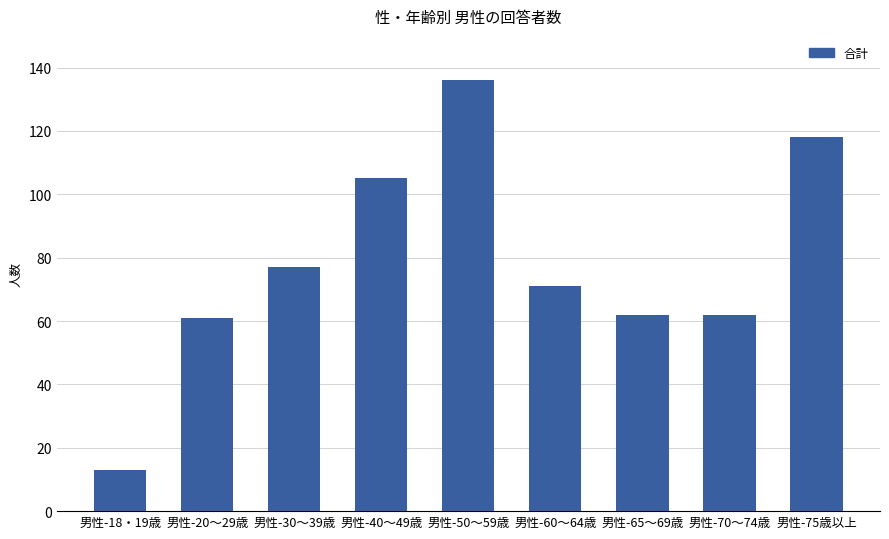

What is the approximate value at 男性-65～69歳?

62